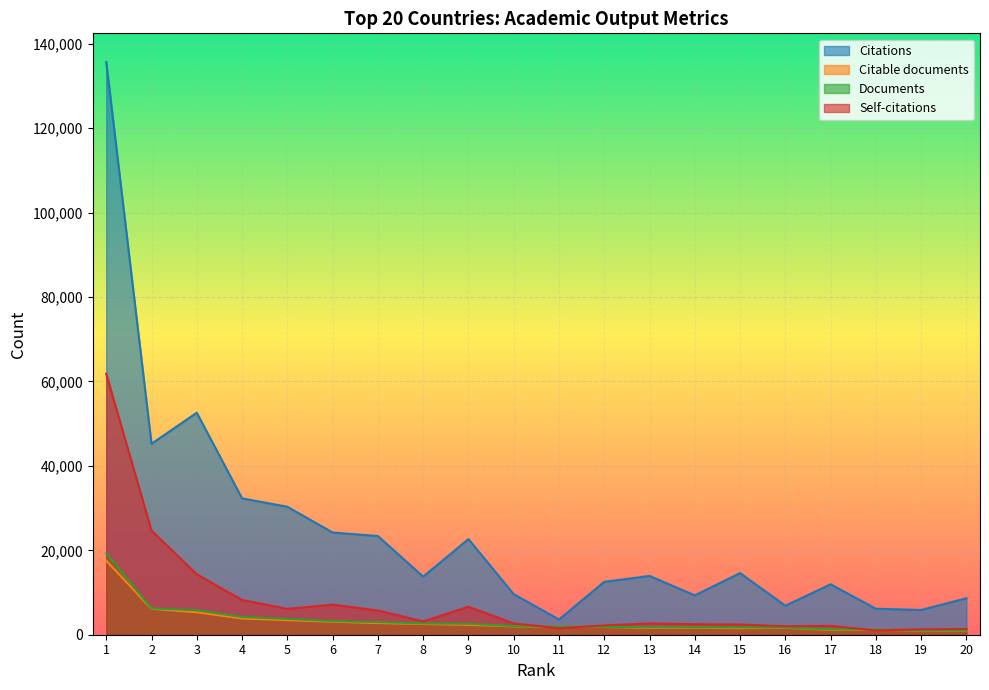

True or false: Citable documents and Documents intersect in this chart.

False